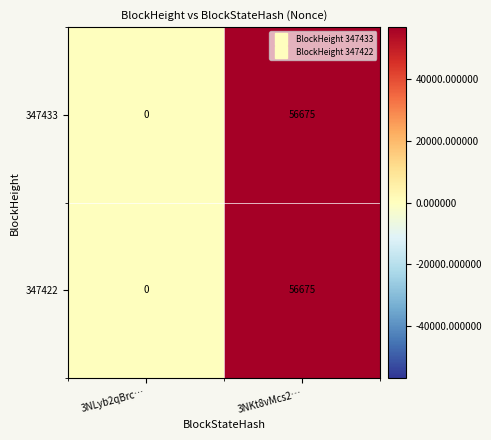

How many values in 347433 are above zero?

1